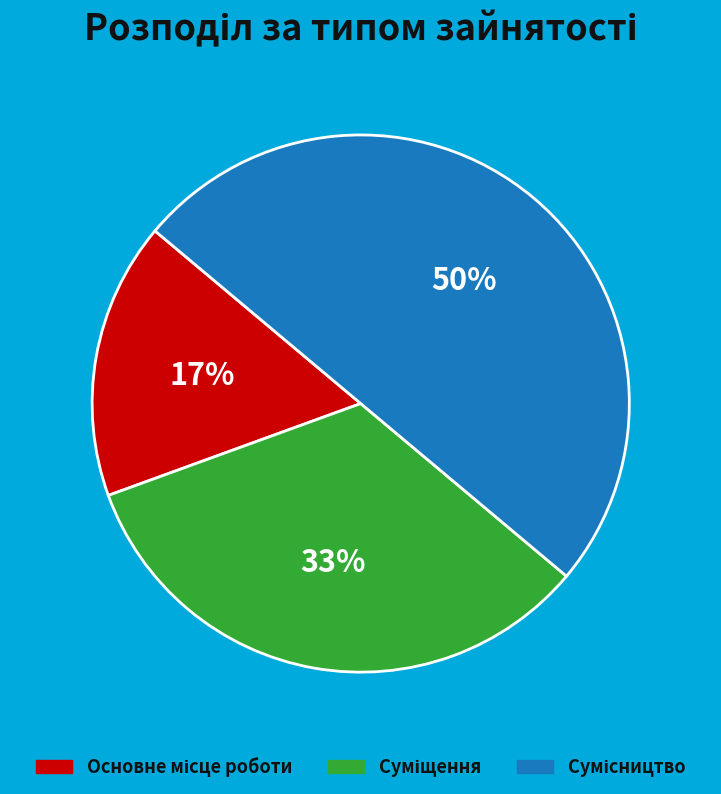

To the nearest percent, what is the difference between the largest and smallest slice percentages?

33%